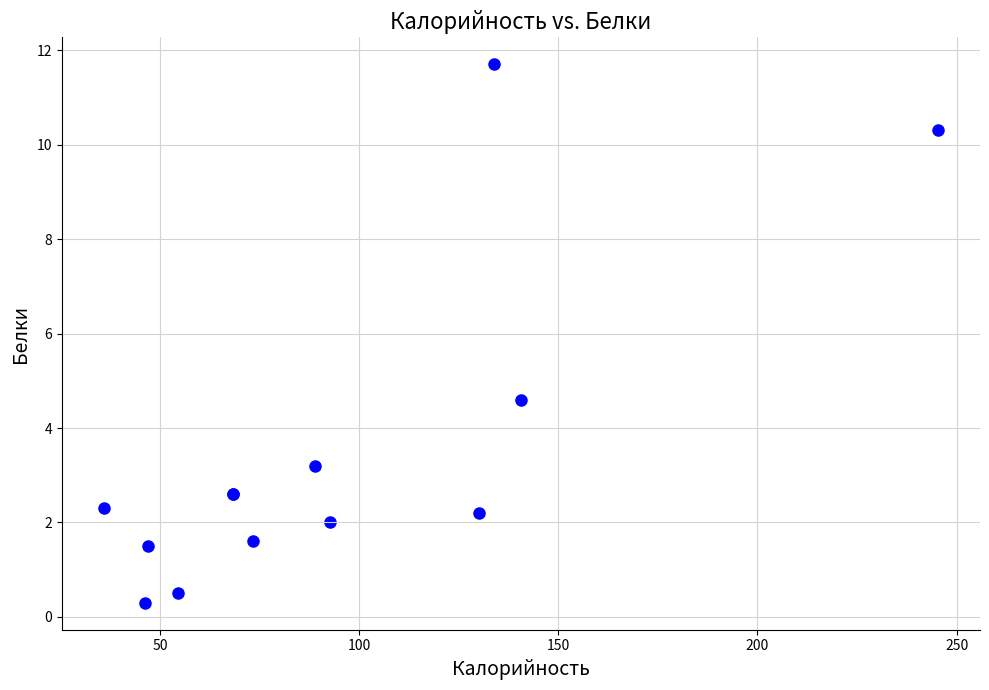

What Y value in the scatter plot is closest to 6?

4.6